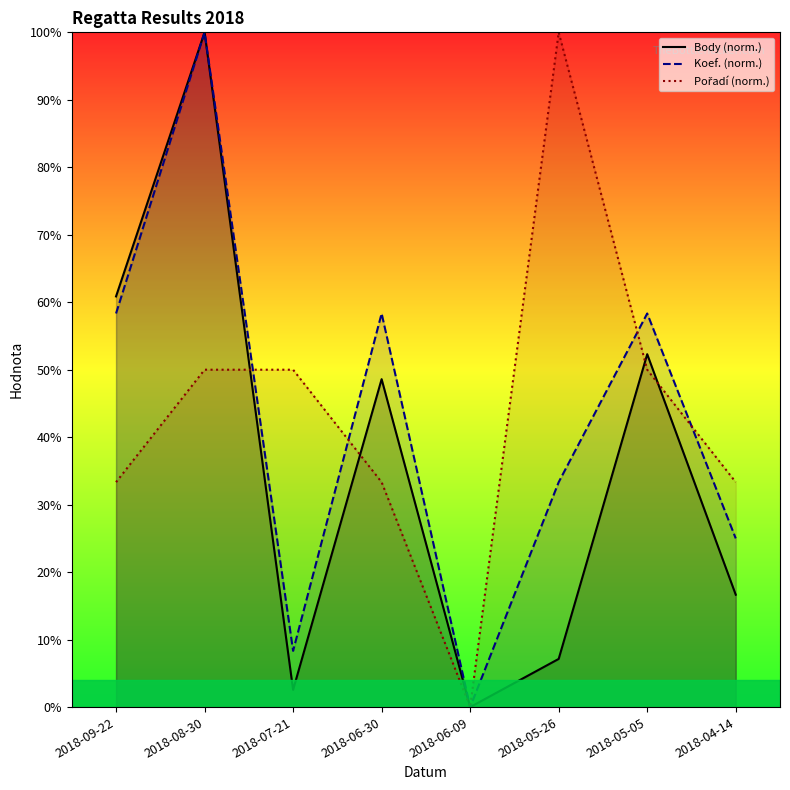

What is the difference between the maximum and minimum values in the Koef. (norm.) series?

100.0